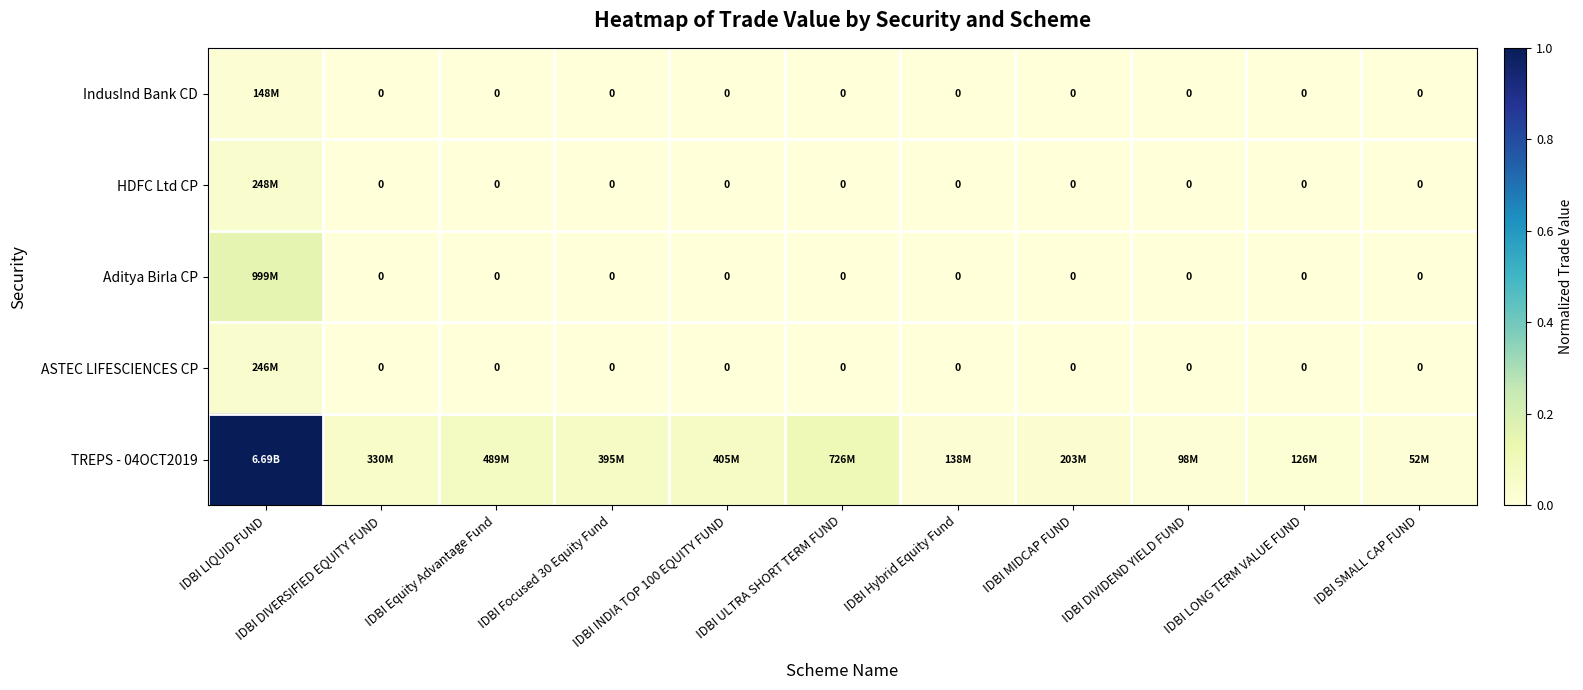

Count the ASTEC LIFESCIENCES CP values in the range 0 to 1.

11